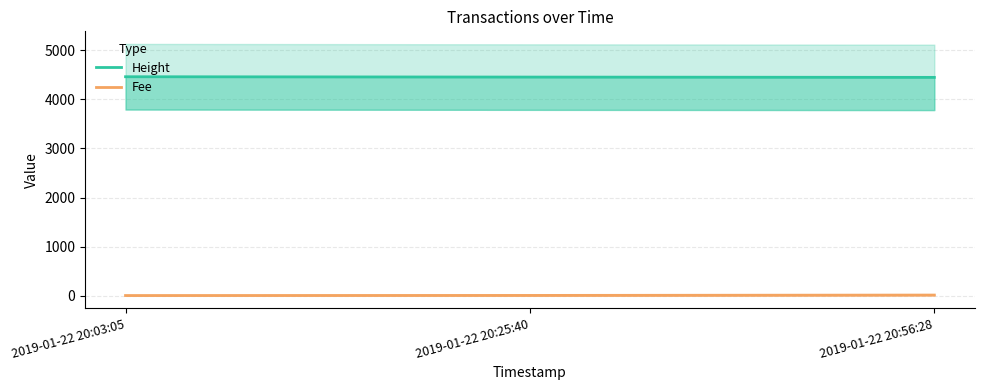

At how many categories does at least one series exceed 3409?

3